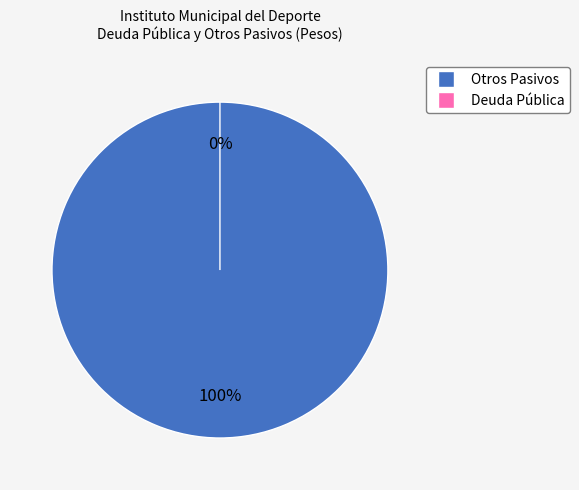

How many segments does this pie chart have?

2